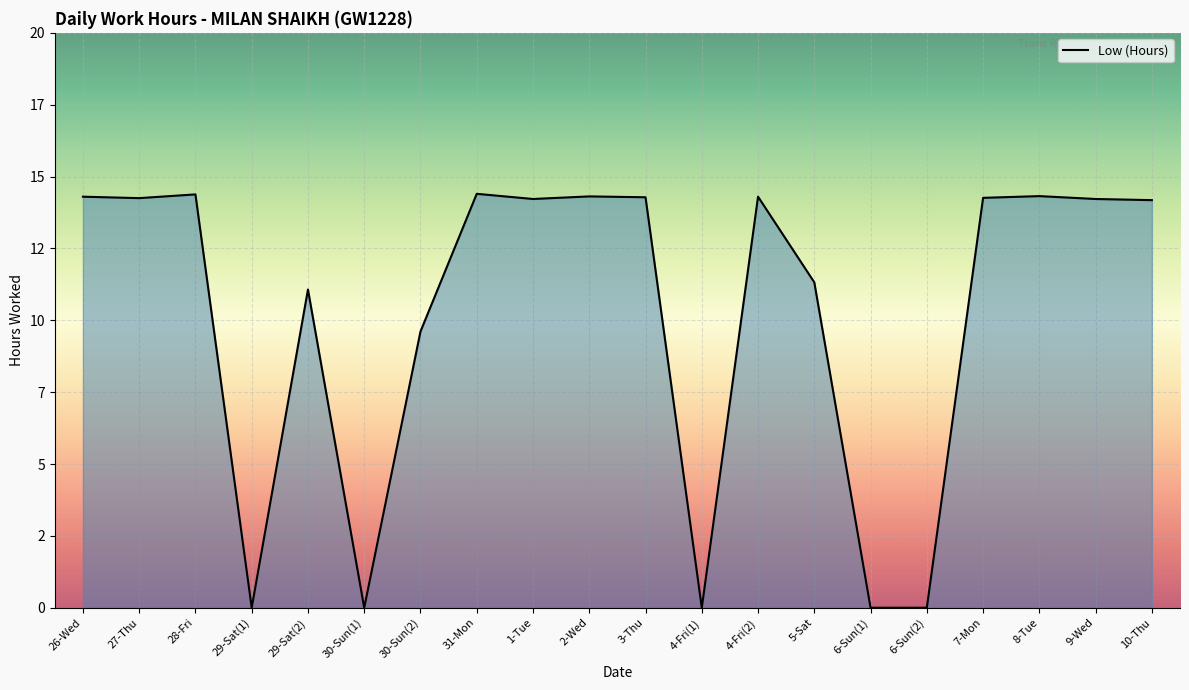

Does the chart have visible grid lines?

Yes